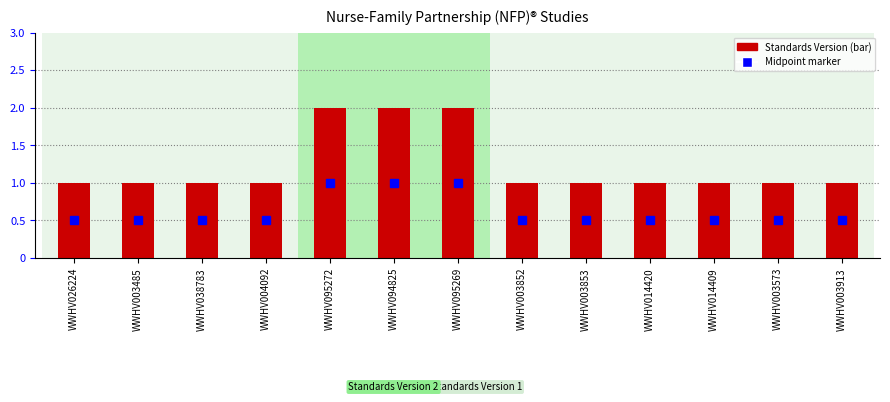

What value does the data have at WWHV095272?

2